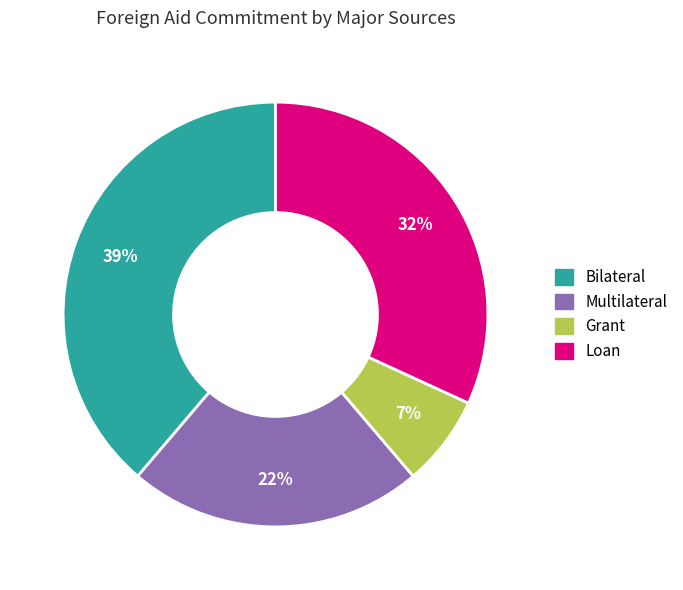

To the nearest percent, what portion does Bilateral represent?

39%